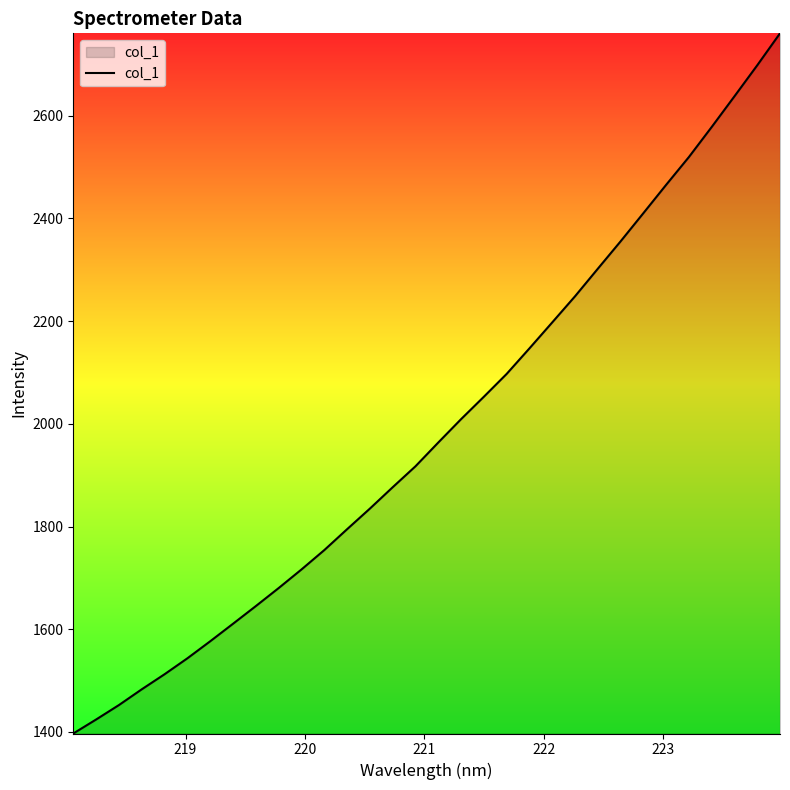

What is the greatest value displayed?

2760.6